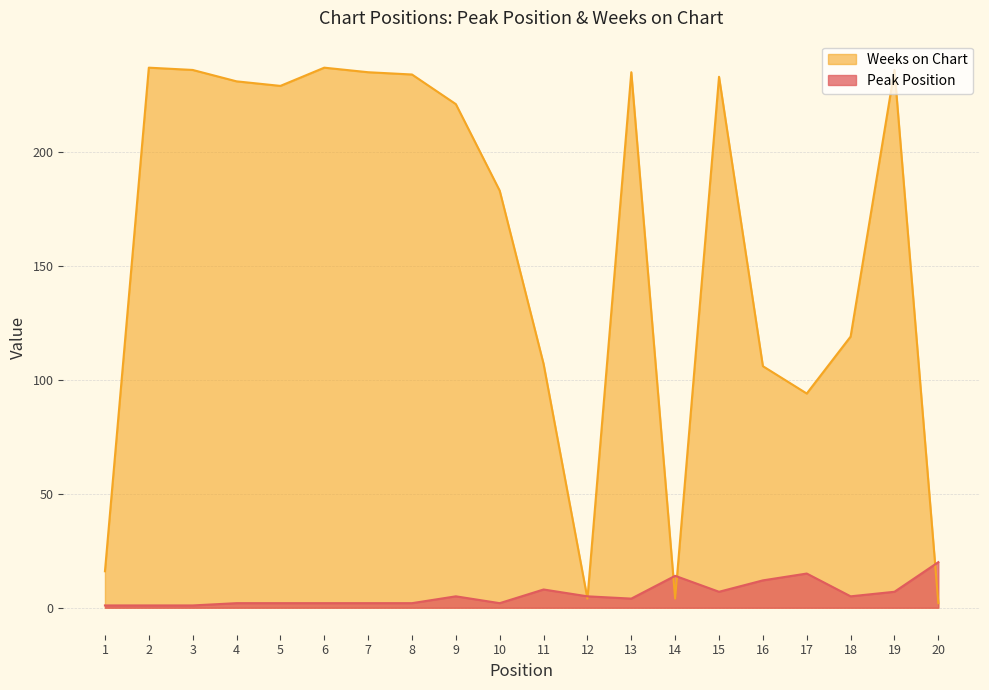

Where do Weeks on Chart and Peak Position first cross each other?

11 and 12